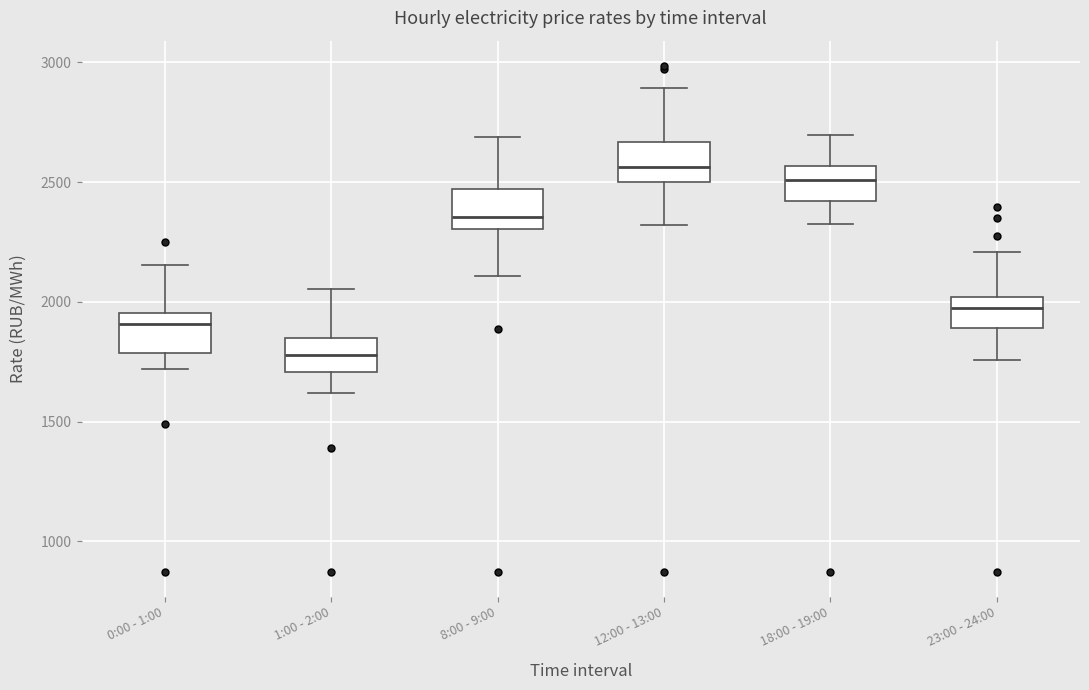

Which box's median line is the highest?

12:00 - 13:00